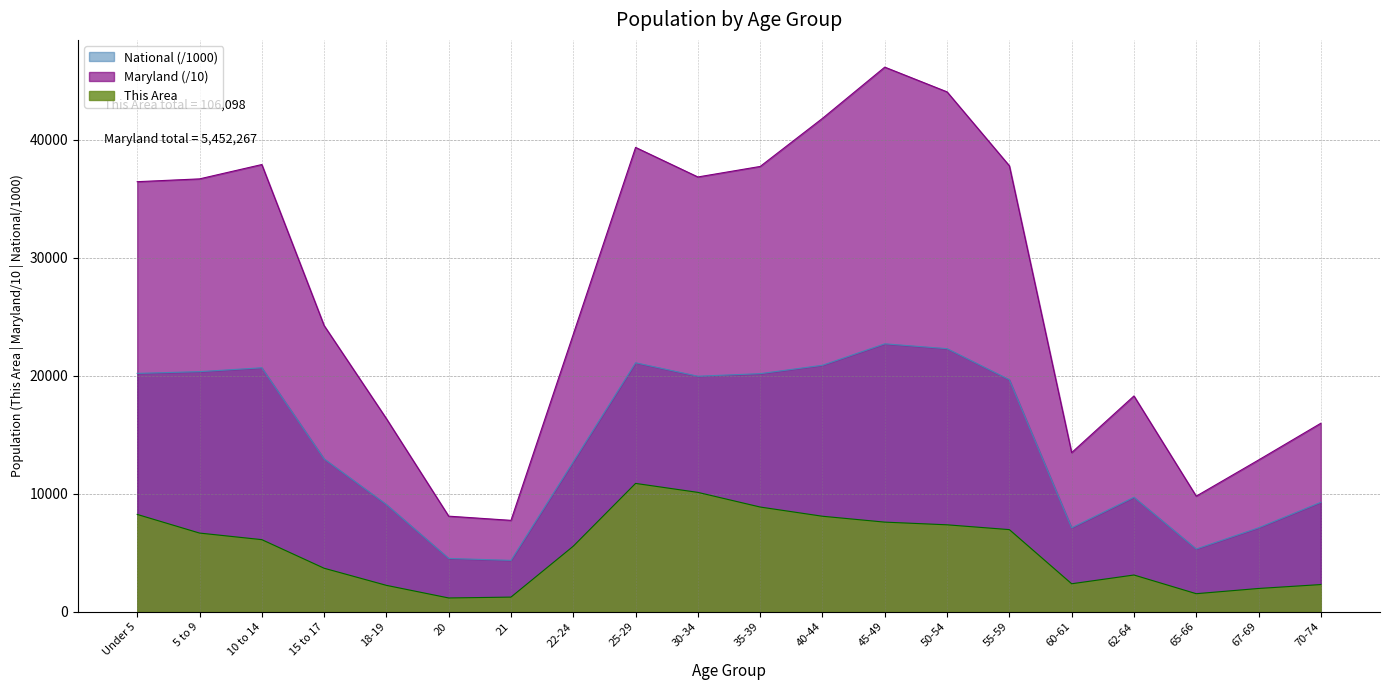

In Maryland, how many points are lower than both neighbors (excluding endpoints)?

4